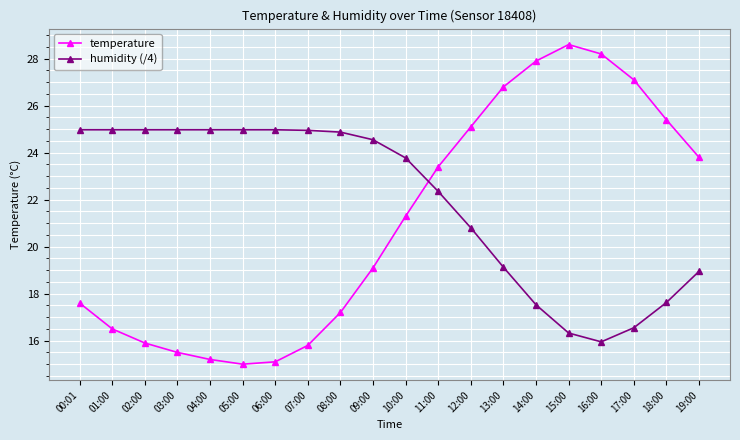

What is the label of the 4th point from the left?

03:00